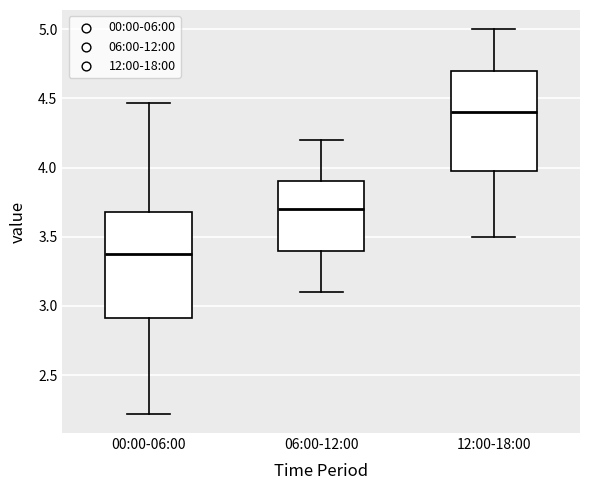

Where is the lower edge of the box for 12:00-18:00 on the y-axis? The values are not printed on the chart, so give them approximately, as read against the axis.

4.00